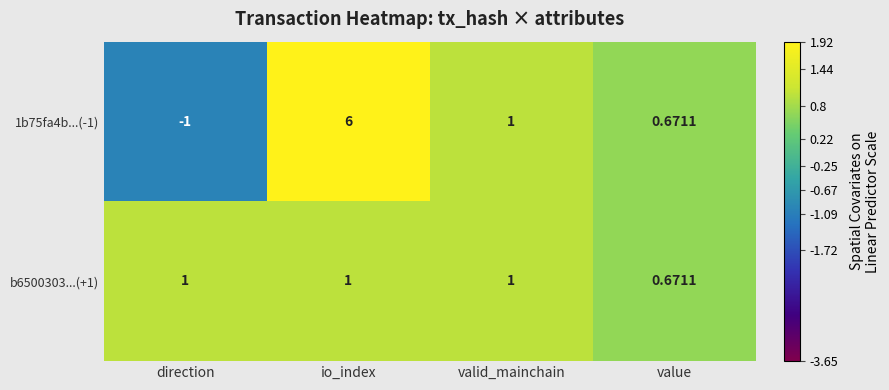

Is the value of b6500303...(+1) at value greater than the value of 1b75fa4b...(-1) at valid_mainchain?

No